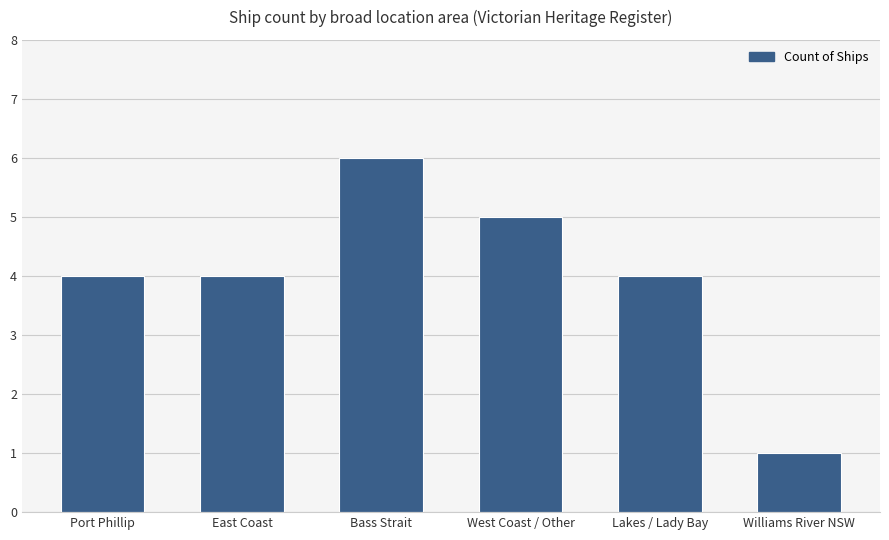

What is the sum of all values?

24